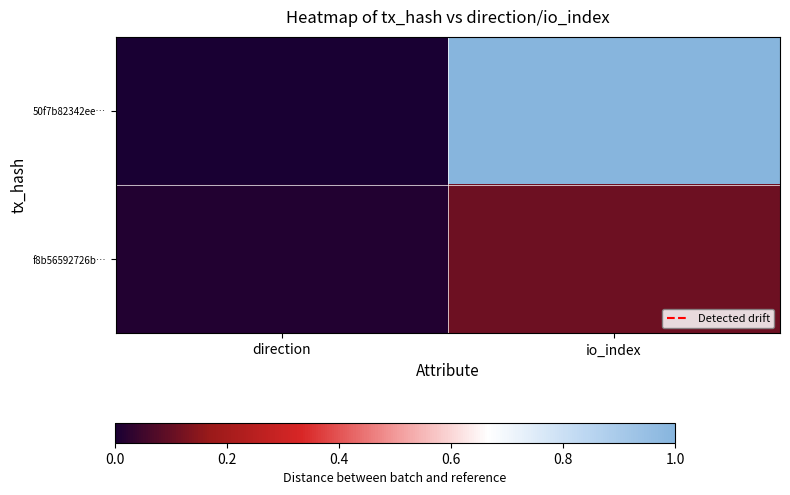

Reading left to right, what are all the values shown in this chart?

50f7b82342ee…: direction=0.0	io_index=1.0
f8b56592726b…: direction=0.0	io_index=0.1